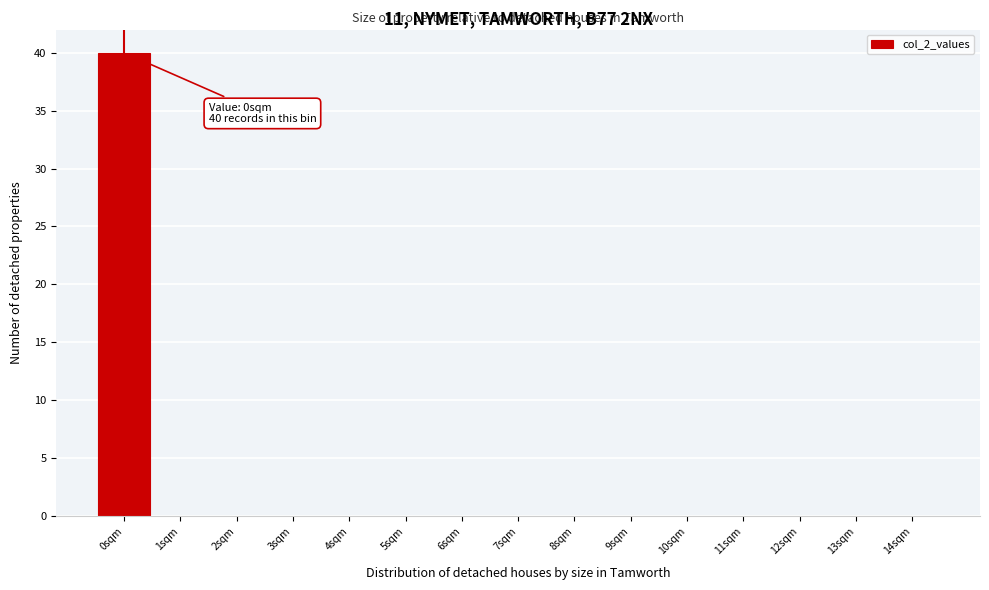

Reading right to left, extract all data points from this chart.

14sqm=0	13sqm=0	12sqm=0	11sqm=0	10sqm=0	9sqm=0	8sqm=0	7sqm=0	6sqm=0	5sqm=0	4sqm=0	3sqm=0	2sqm=0	1sqm=0	0sqm=40